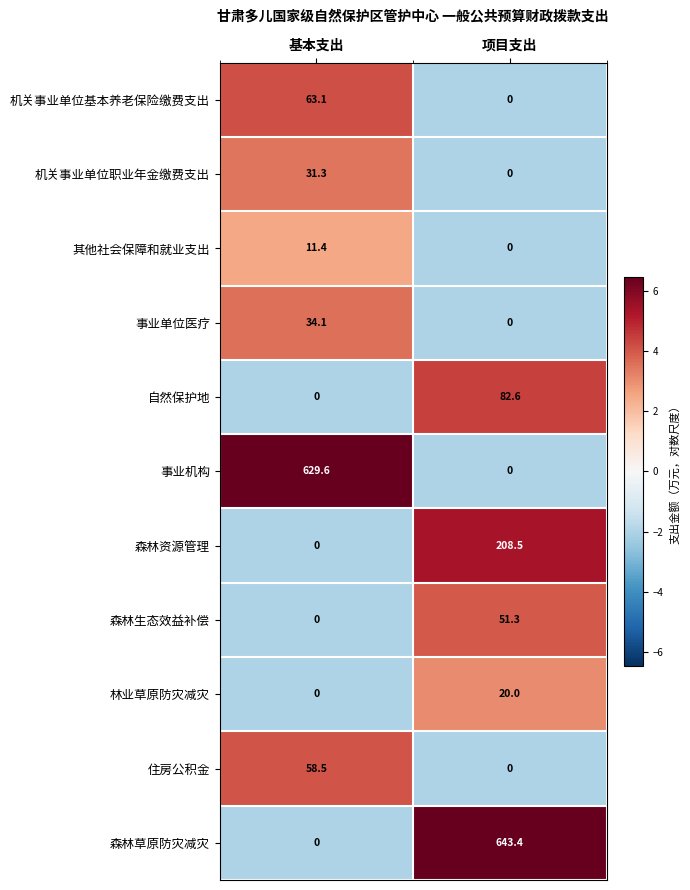

Rank the series by their maximum value, from lowest to highest.

其他社会保障和就业支出, 林业草原防灾减灾, 机关事业单位职业年金缴费支出, 事业单位医疗, 森林生态效益补偿, 住房公积金, 机关事业单位基本养老保险缴费支出, 自然保护地, 森林资源管理, 事业机构, 森林草原防灾减灾